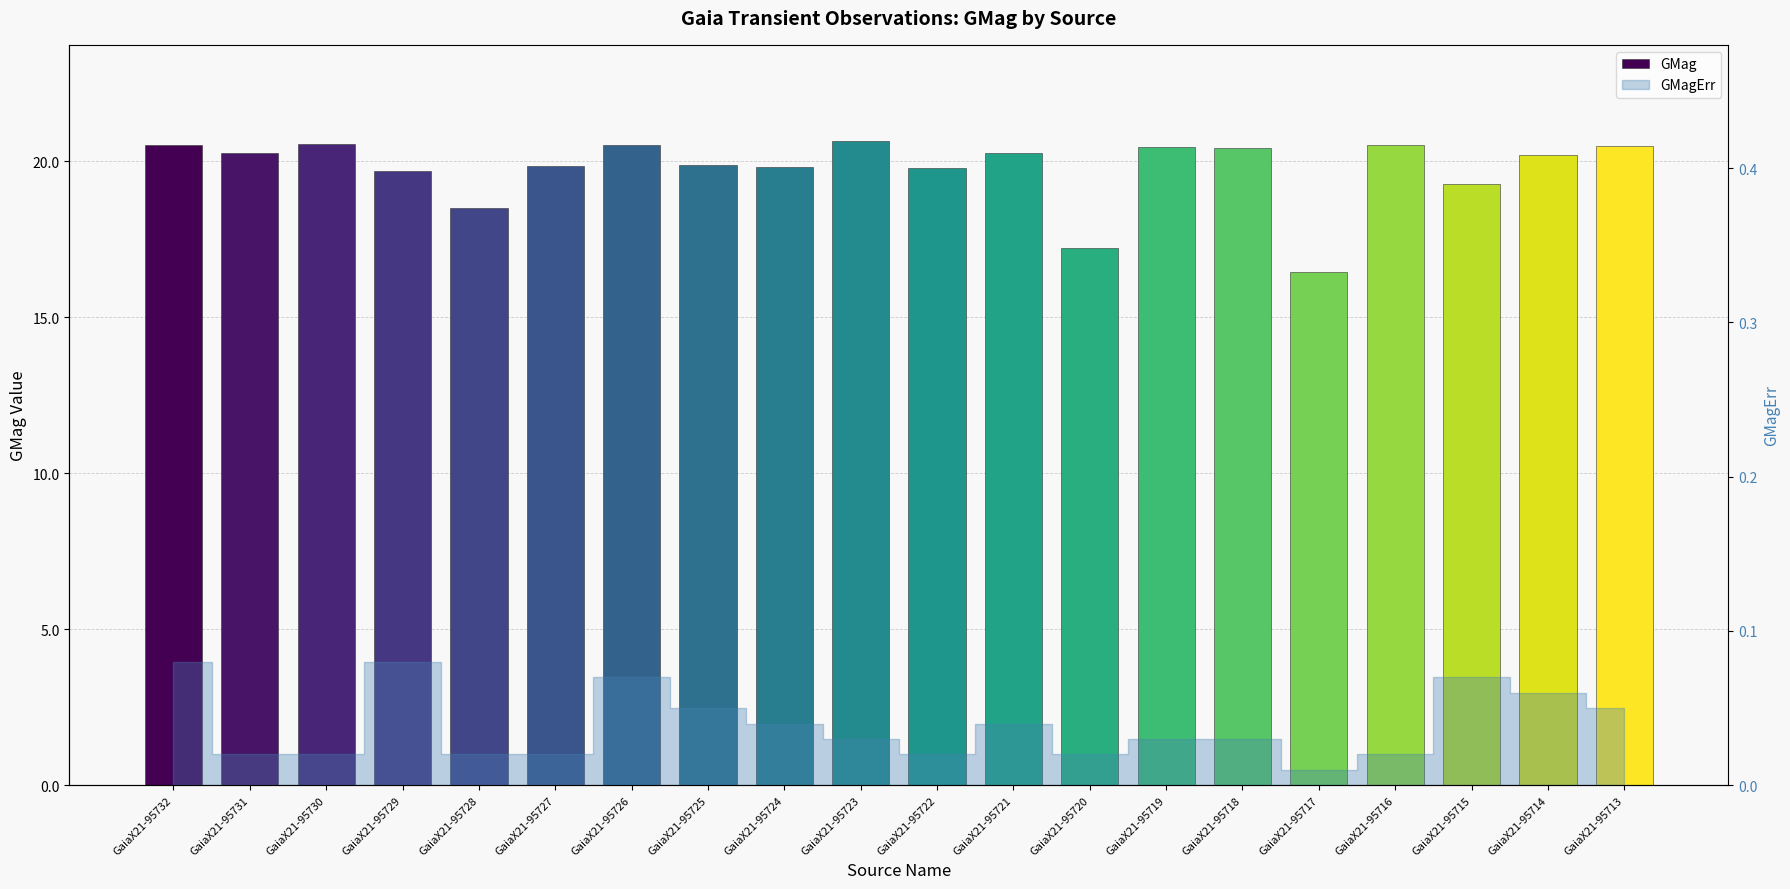

Are the bars horizontal?

No